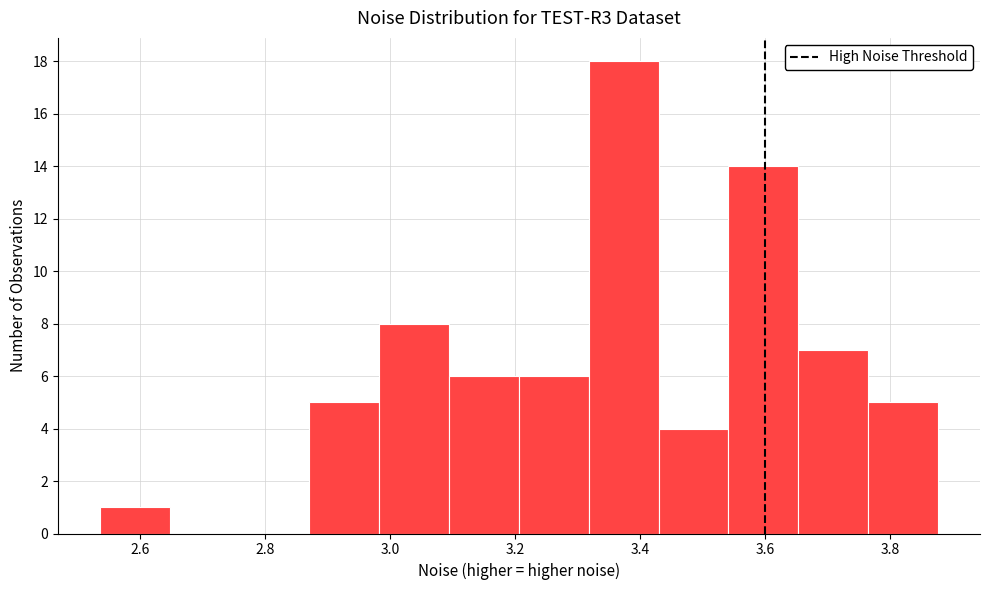

Which range on the x-axis has the tallest bar?

3.32 to 3.42